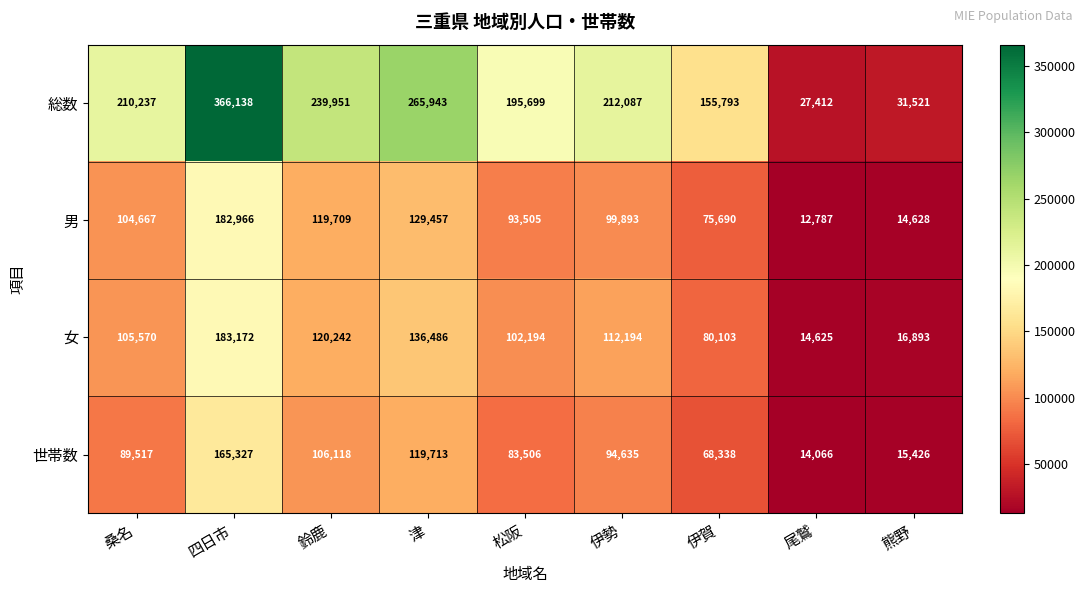

Which category has the highest value in the 総数 series?

四日市